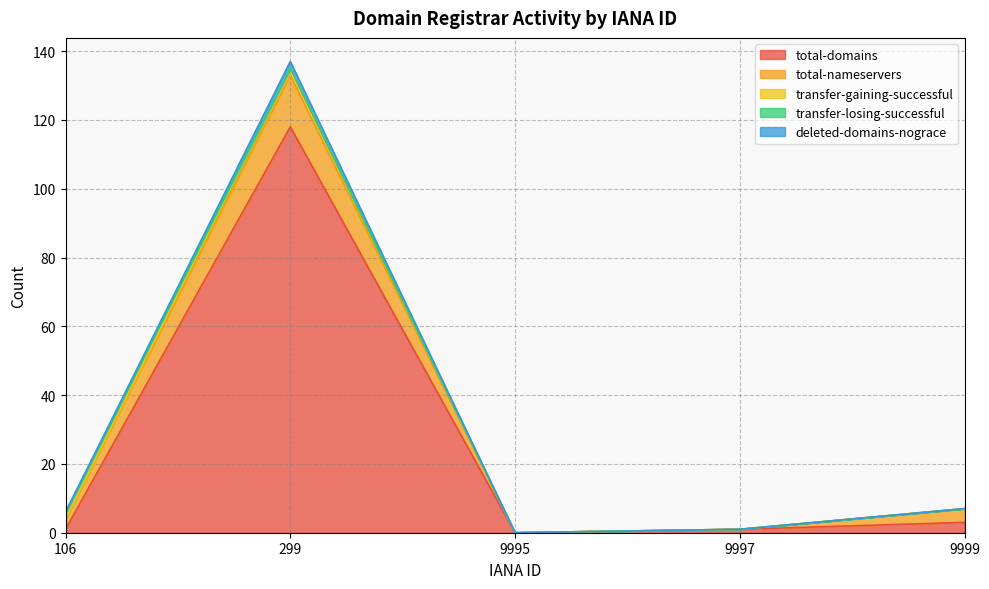

Where is the first local minimum for total-domains?

9995